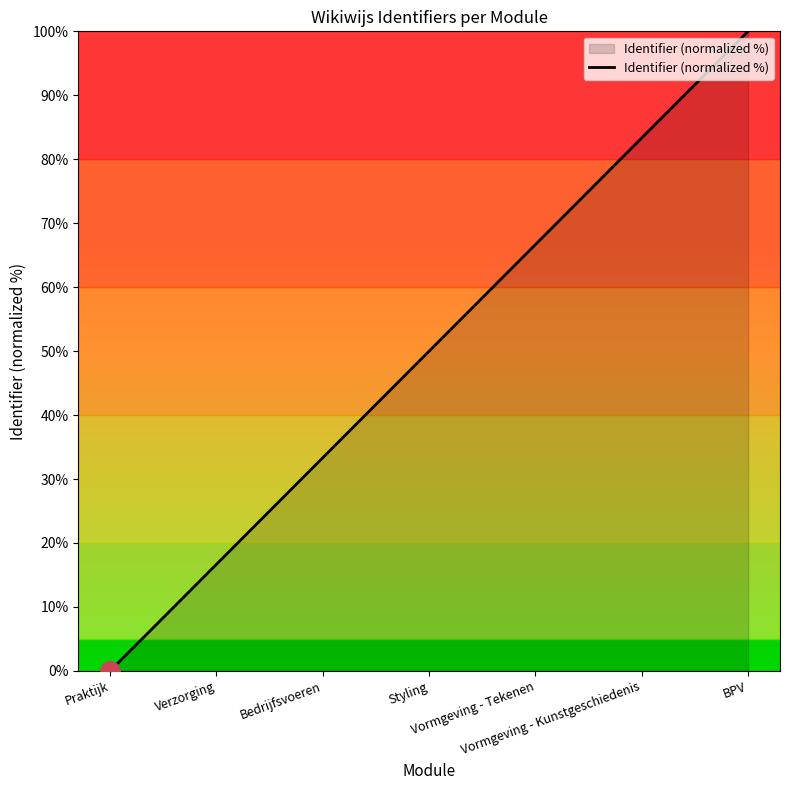

True or false: the data shows 33.3 at Bedrijfsvoeren.

True